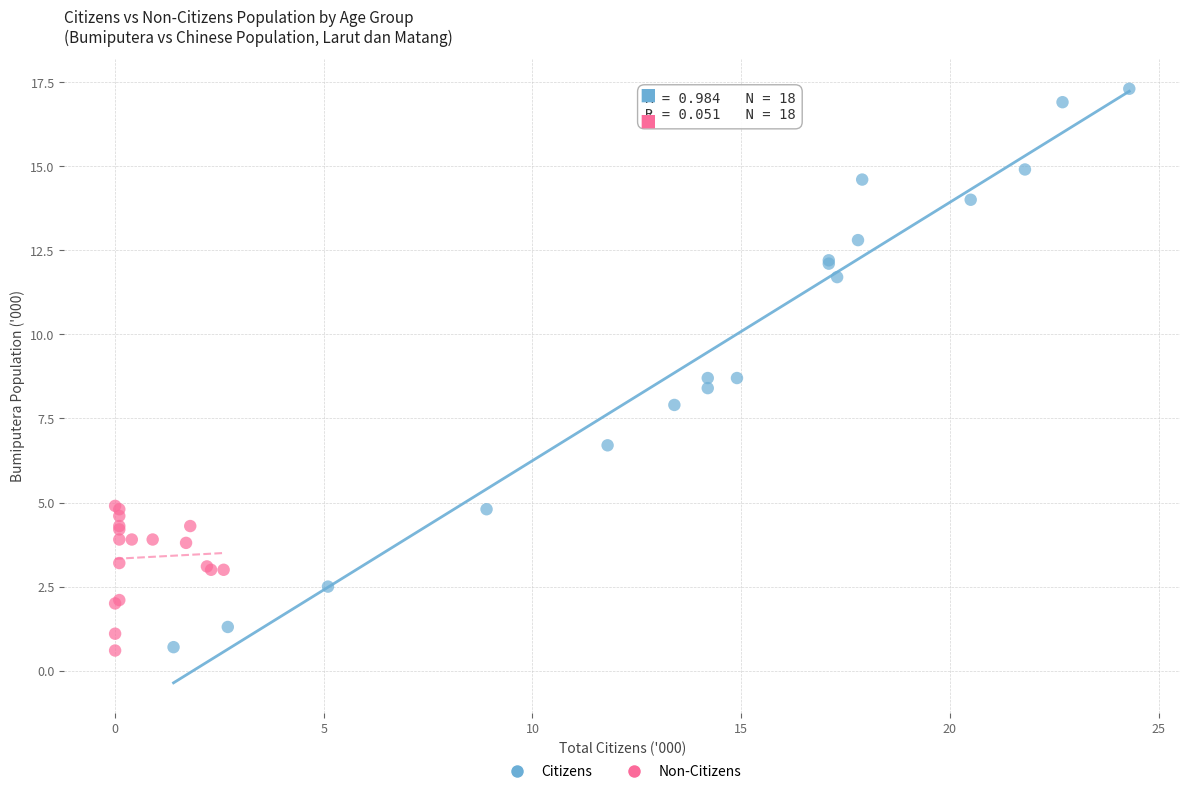

Which series has the widest spread of Y values?

Citizens